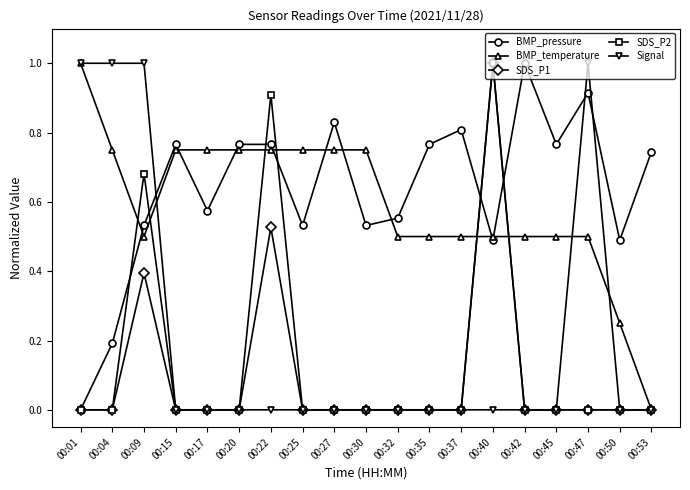

Which series changed the most between 00:04 and 00:20?

Signal